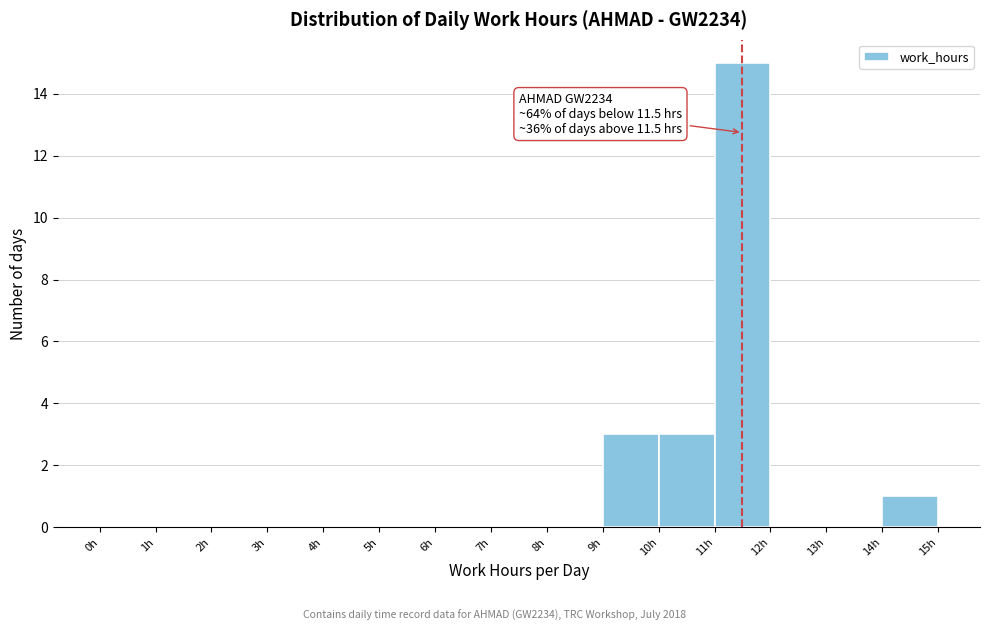

Over which range of the x-axis is the bar tallest?

11 to 12